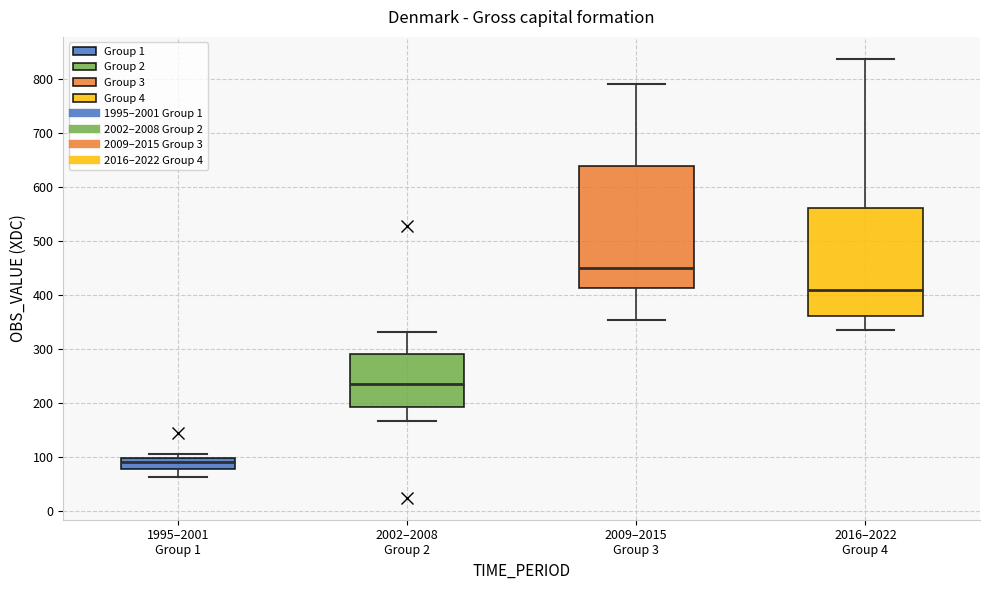

Reading left to right, transcribe this box plot: for each box, give where its median line is, the range the box spans, and where its two whiskers end, as read against the y-axis. The values are not printed on the chart, so give them approximately, as read against the axis.

1995–2001 Group 1: median 90, box 80 to 100, whiskers 60 to 110
2002–2008 Group 2: median 240, box 190 to 290, whiskers 170 to 330
2009–2015 Group 3: median 450, box 410 to 640, whiskers 350 to 790
2016–2022 Group 4: median 410, box 360 to 560, whiskers 340 to 840